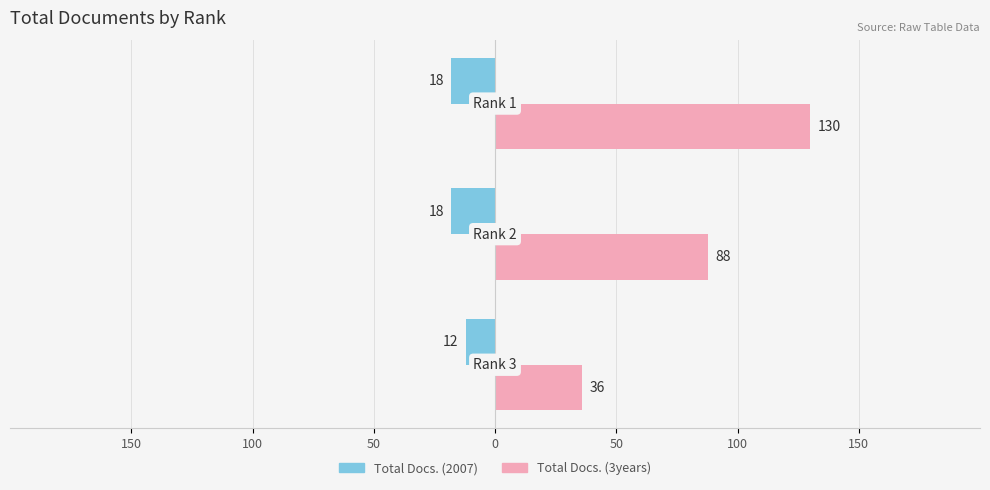

What is the maximum value shown in the chart?

130